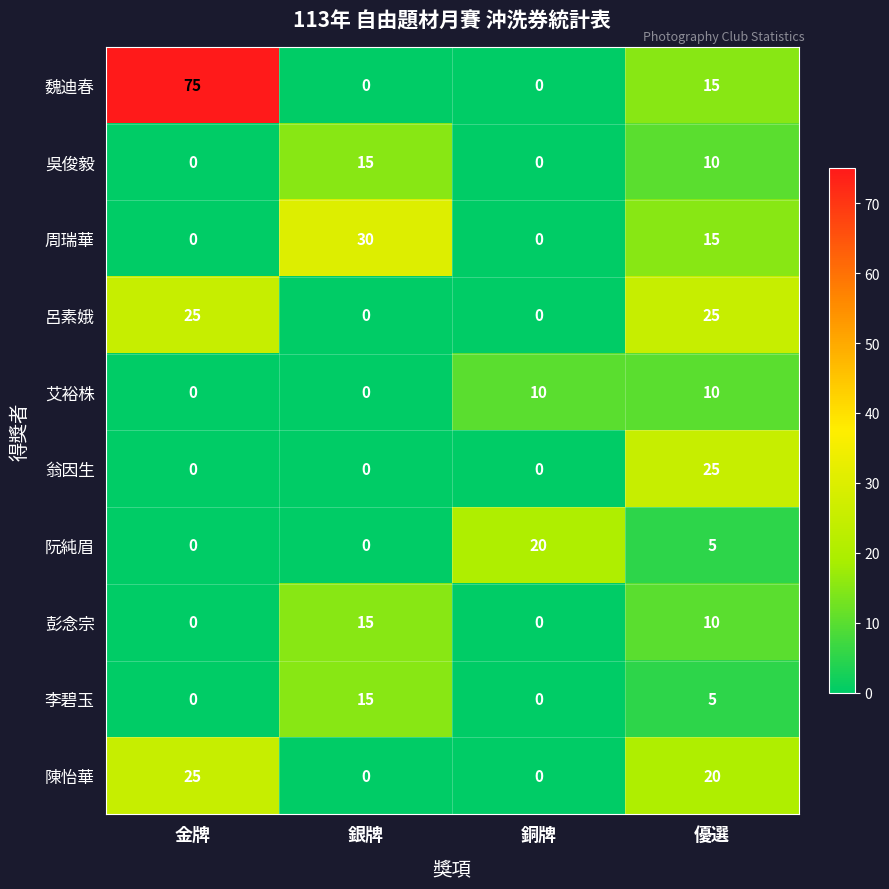

Read the 魏迪春 value at 金牌.

75